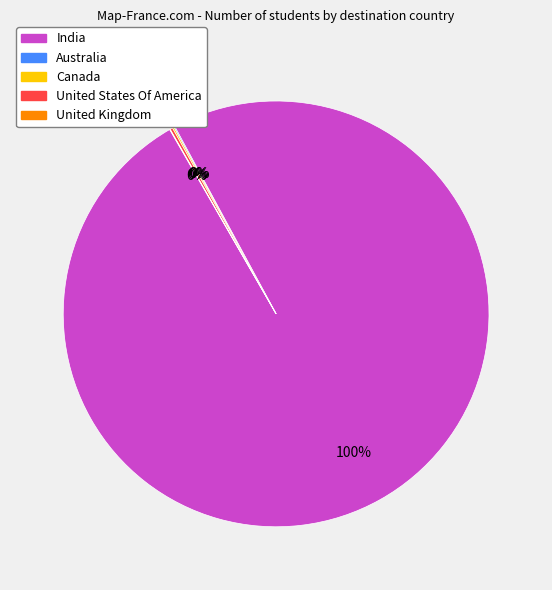

To the nearest percent, what is the difference between the largest and smallest slice percentages?

100%